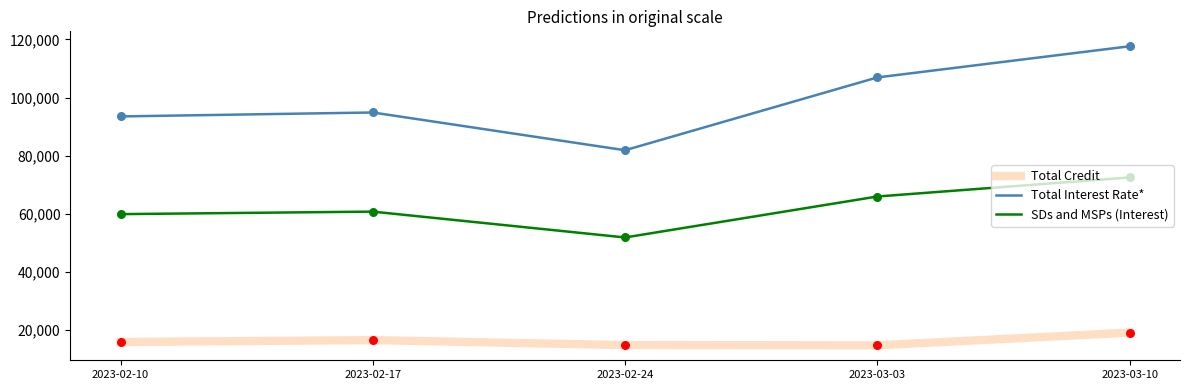

What is the spread (max minus min) of values at 2023-02-10?

77545